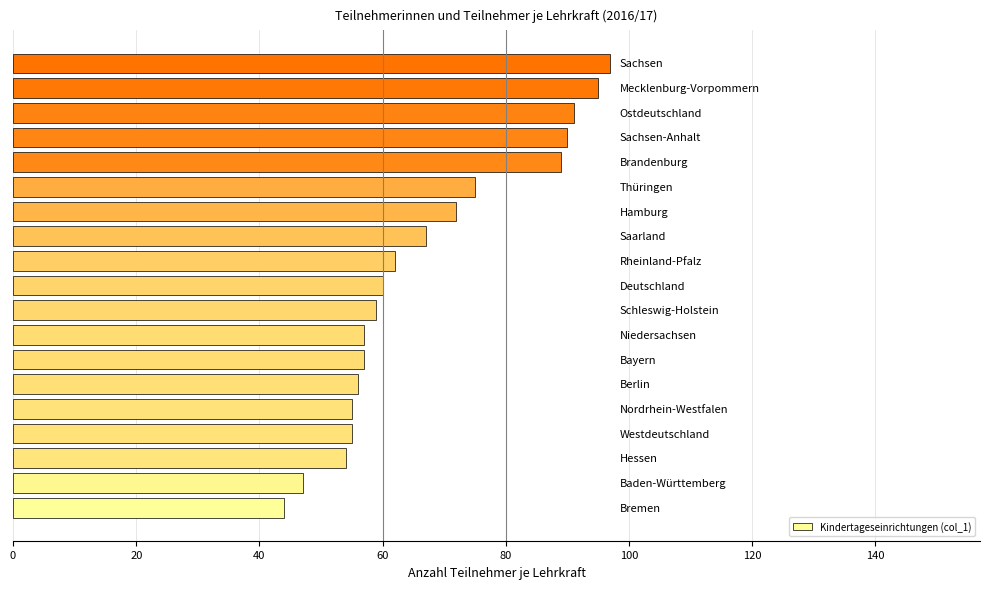

What is the maximum value shown in the chart?

97